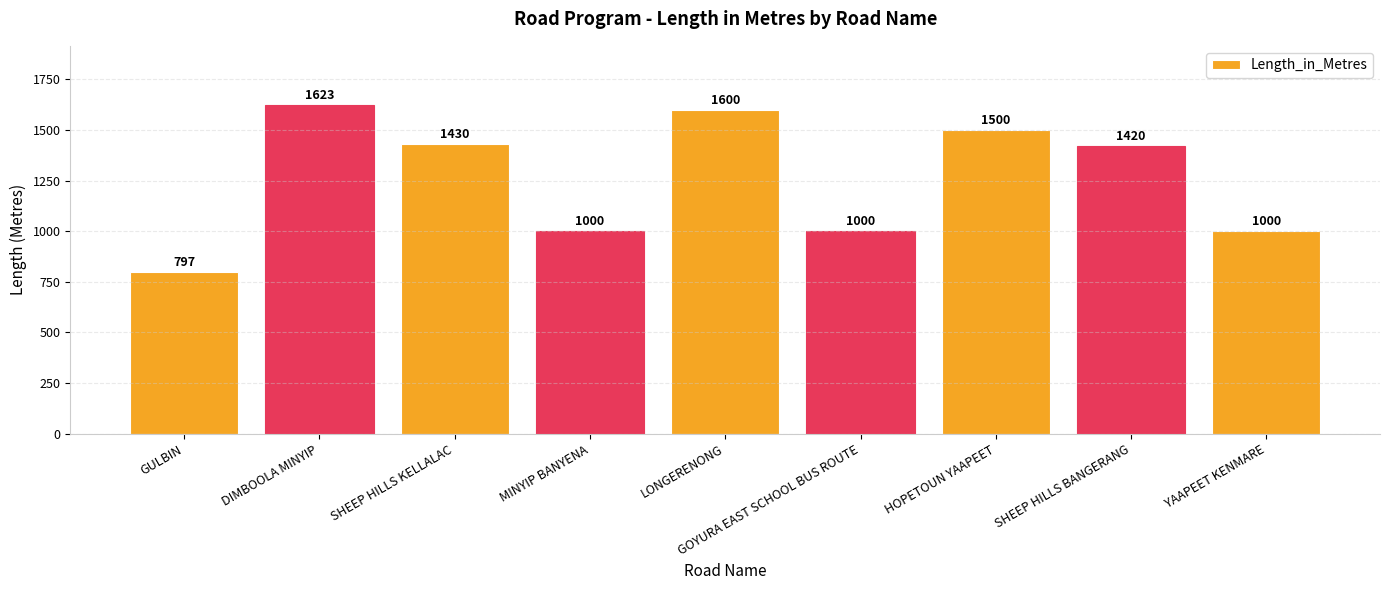

True or false: the data shows 1110 at LONGERENONG.

False